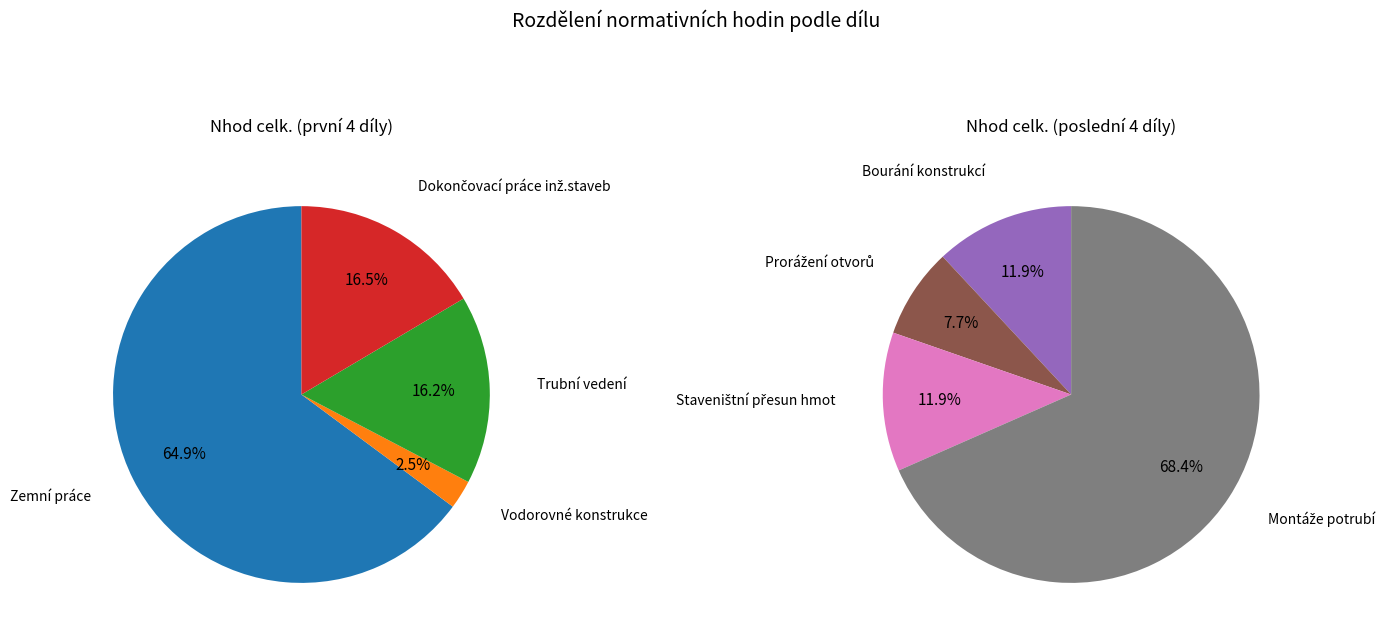

Combined, do Bourání konstrukcí and Dokončovací práce inž.staveb account for over 50%?

No